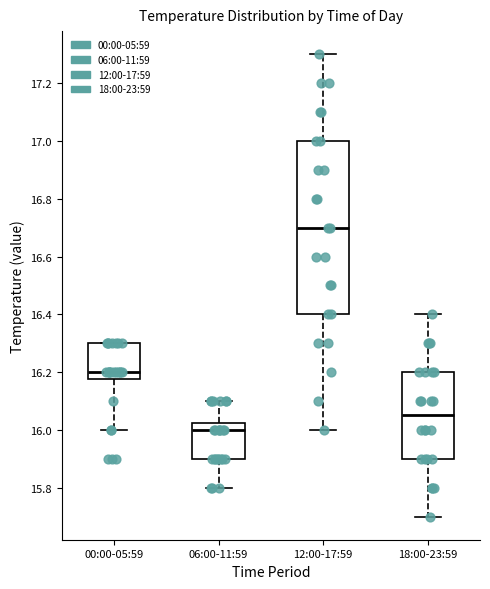

Where does the lower whisker of the box for 00:00-05:59 end on the y-axis? The values are not printed on the chart, so give them approximately, as read against the axis.

16.00